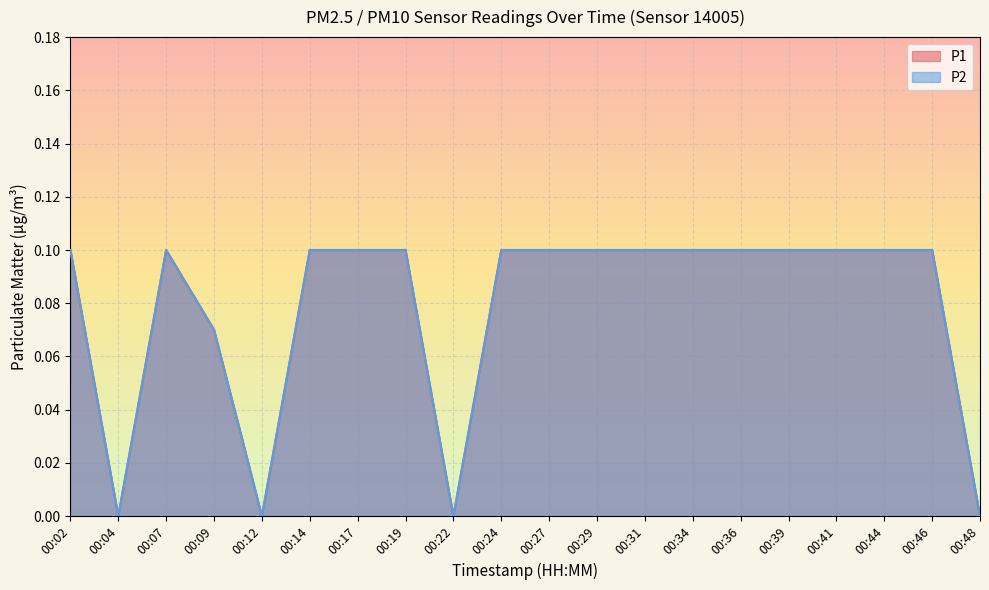

Count the P1 values in the range 0 to 1.

20